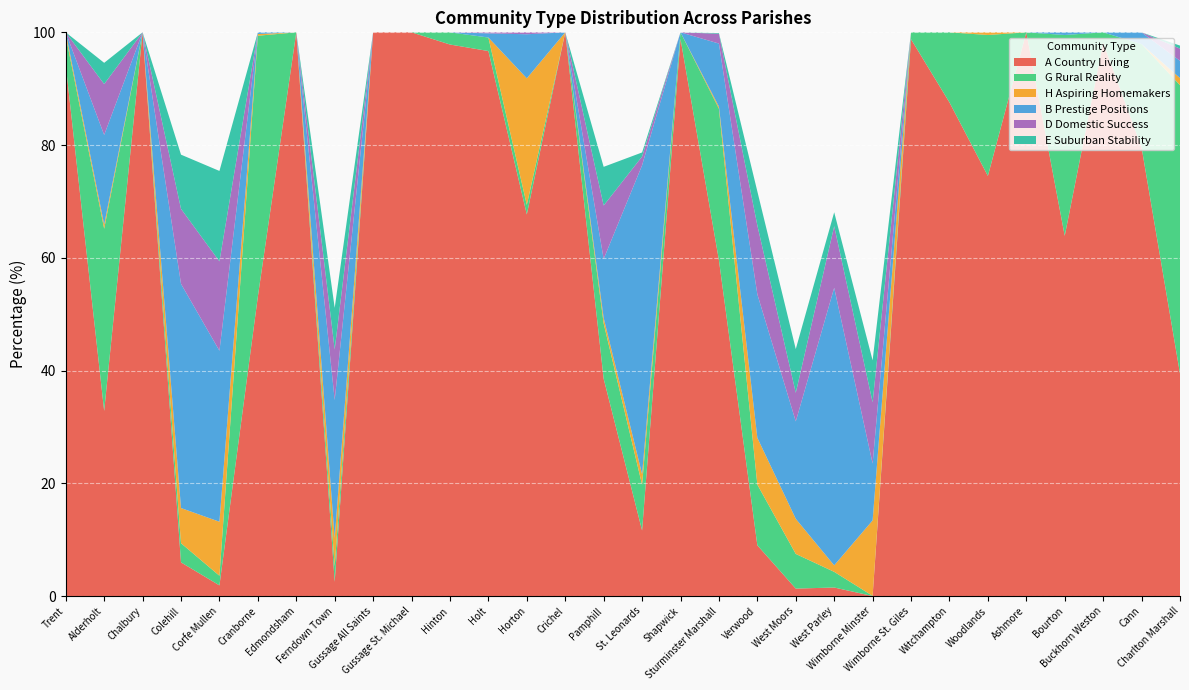

Reading right to left, list all the values displayed in this chart.

A Country Living: 39.5	79.6	98.2	63.9	100.0	74.5	87.6	98.8	0.0	1.5	1.3	9.0	59.6	98.8	11.6	38.6	100.0	67.7	96.7	97.8	100.0	100.0	2.5	100.0	53.1	1.9	6.0	100.0	32.8	94.2
G Rural Reality: 51.2	18.3	1.8	35.6	0.0	25.0	12.4	1.2	0.0	2.8	6.2	10.8	26.9	1.2	8.1	9.8	0.0	1.7	2.4	2.2	0.0	0.0	2.8	0.0	46.3	1.7	3.4	0.0	32.3	5.2
H Aspiring Homemakers: 1.3	0.0	0.0	0.0	0.0	0.5	0.0	0.0	13.4	1.1	6.2	8.3	0.4	0.0	1.9	1.0	0.0	22.4	0.0	0.0	0.0	0.0	5.0	0.0	0.3	9.6	6.2	0.0	0.7	0.7
B Prestige Positions: 3.1	2.1	0.0	0.5	0.0	0.0	0.0	0.0	10.1	49.2	17.3	25.5	11.2	0.0	54.8	10.5	0.0	7.8	0.7	0.0	0.0	0.0	24.5	0.0	0.3	30.3	39.8	0.0	15.9	0.0
D Domestic Success: 2.2	0.0	0.0	0.0	0.0	0.0	0.0	0.0	10.9	10.9	5.1	12.2	1.7	0.0	1.6	9.5	0.0	0.3	0.2	0.0	0.0	0.0	9.0	0.0	0.0	15.8	13.3	0.0	9.0	0.0
E Suburban Stability: 0.5	0.0	0.0	0.0	0.0	0.0	0.0	0.0	7.4	2.5	7.8	6.0	0.1	0.0	0.7	6.9	0.0	0.0	0.0	0.0	0.0	0.0	7.4	0.0	0.0	16.0	9.6	0.0	3.8	0.0